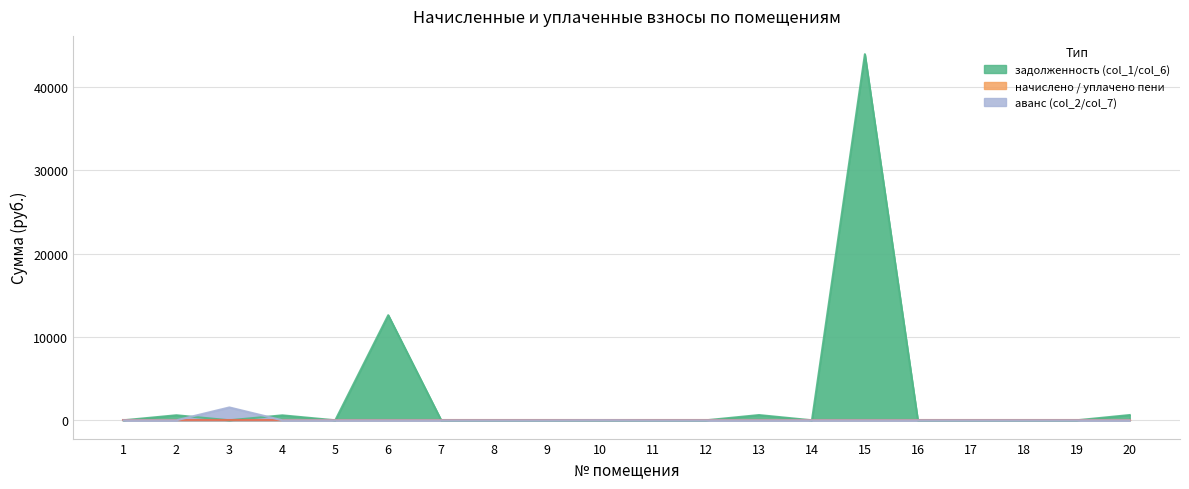

Reading left to right, extract all data points from this chart.

задолженность (col_1): 0.0	604.3	0.0	594.3	0.0	12614.0	0.0	0.0	0.0	0.0	0.0	0.0	627.6	0.0	43943.3	0.0	0.0	0.0	0.0	630.4
задолженность (col_6): 0.0	604.3	0.0	594.3	0.0	12614.0	0.0	0.0	0.0	0.0	0.0	0.0	627.6	0.0	43943.3	0.0	0.0	0.0	0.0	630.4
начислено (col_3): 0.0	0.0	0.0	0.0	0.0	0.0	0.0	0.0	0.0	0.0	0.0	0.0	0.0	0.0	0.0	0.0	0.0	0.0	0.0	0.0
уплачено пени (col_8): 0.0	0.0	0.0	0.0	0.0	0.0	0.0	0.0	0.0	0.0	0.0	0.0	0.0	0.0	0.0	0.0	0.0	0.0	0.0	0.0
аванс (col_2): 0.0	0.0	1543.0	0.0	0.0	0.0	0.0	0.0	0.0	14.4	0.0	0.0	0.0	0.0	0.0	0.0	0.0	0.0	0.0	0.0
аванс (col_7): 0.0	0.0	1543.0	0.0	0.0	0.0	0.0	0.0	0.0	14.4	0.0	0.0	0.0	0.0	0.0	0.0	0.0	0.0	0.0	0.0